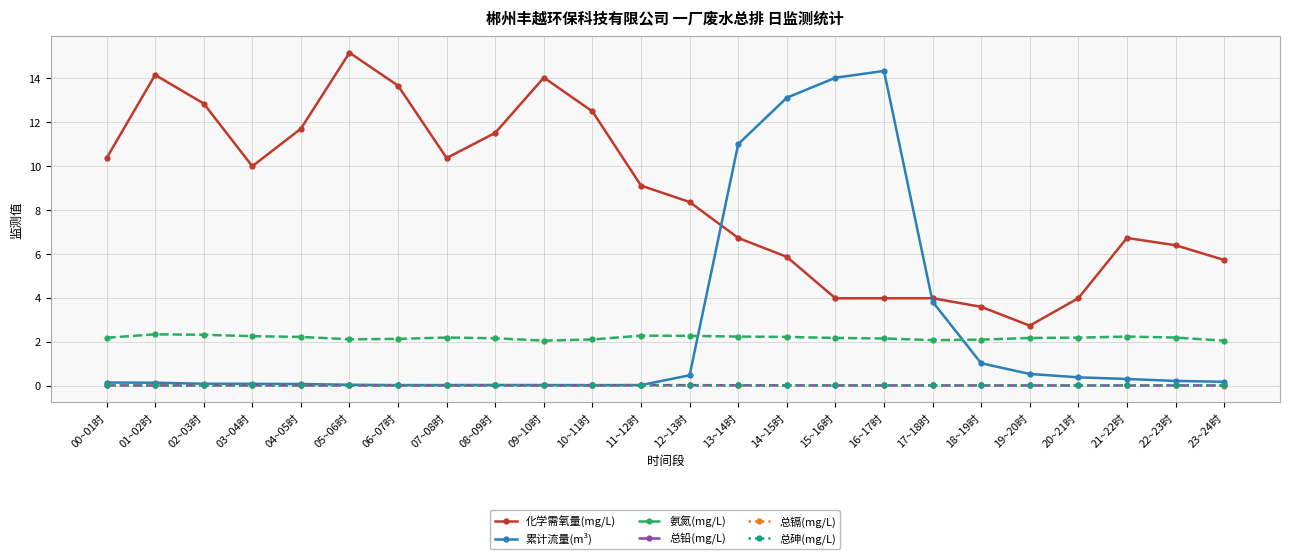

The value of 化学需氧量(mg/L) at 05~06时 is 15.1. True or false?

True